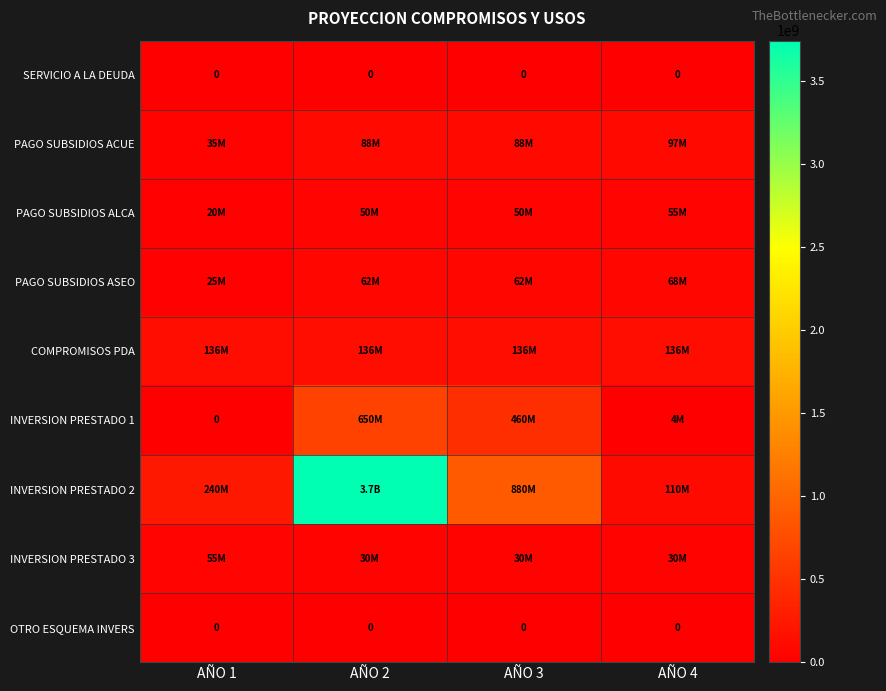

Is it true that SERVICIO A LA DEUDA equals 0 at AÑO 2?

True